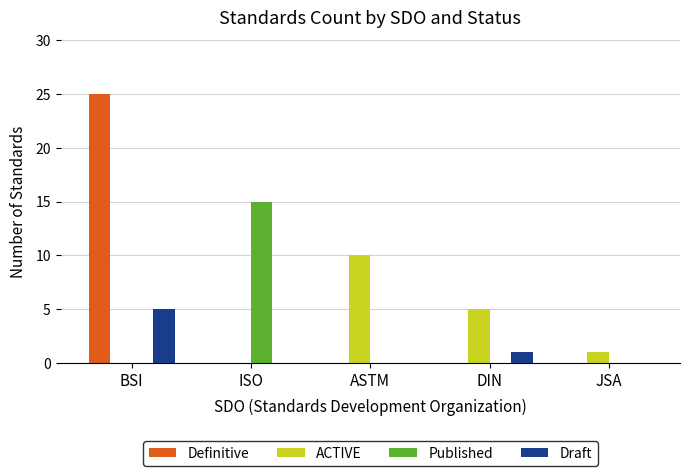

Which series changed the most between ISO and JSA?

Published